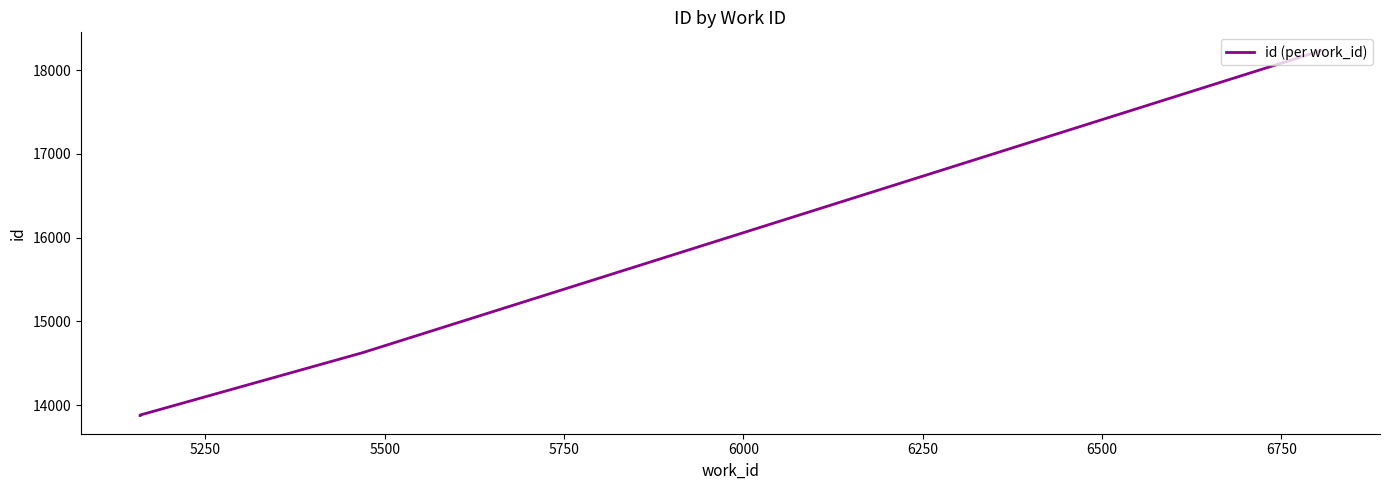

The value at 5500 is 20528. True or false?

False